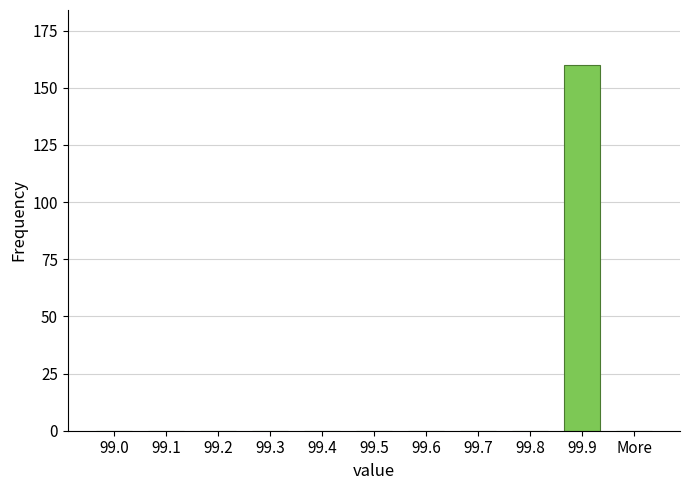

Reading left to right, extract all data points from this chart.

99.0=0	99.1=0	99.2=0	99.3=0	99.4=0	99.5=0	99.6=0	99.7=0	99.8=0	99.9=160	More=0